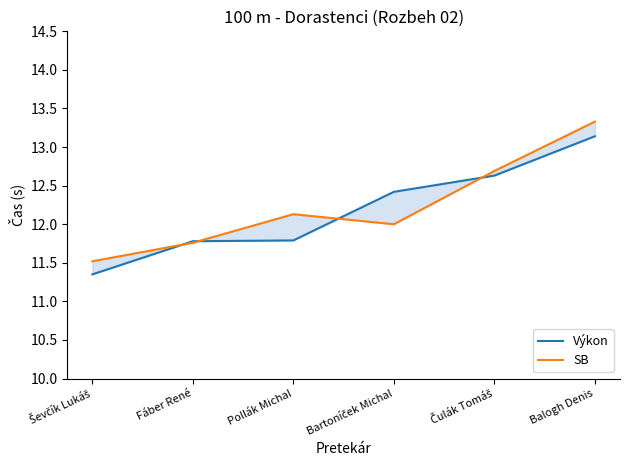

In SB, how many points are lower than both neighbors (excluding endpoints)?

1